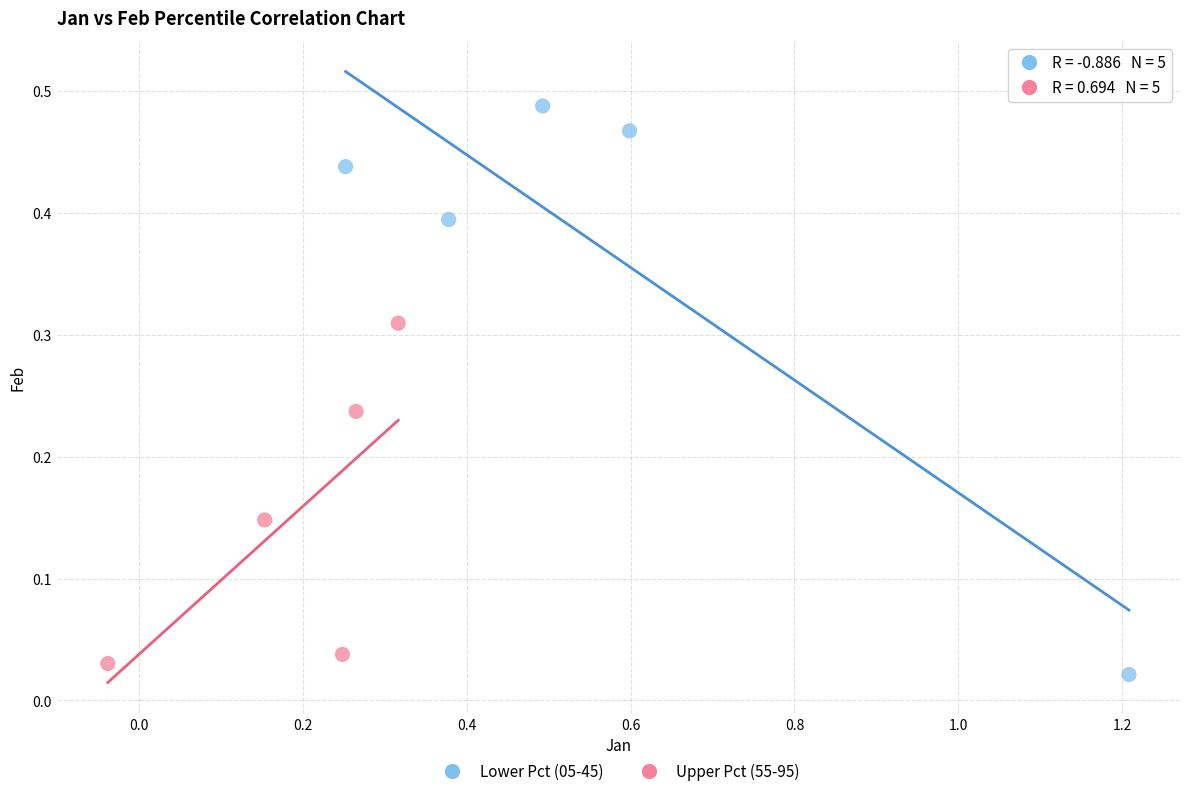

Which series has the largest Y range (max minus min)?

Lower Pct (05-45)